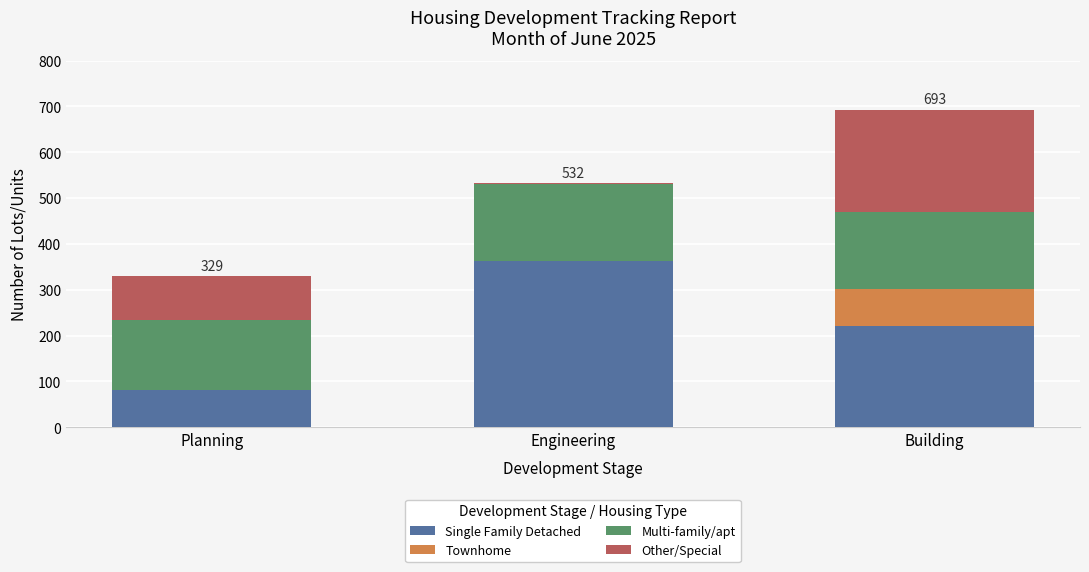

True or false: Single Family Detached has a value of 362 at Engineering.

True